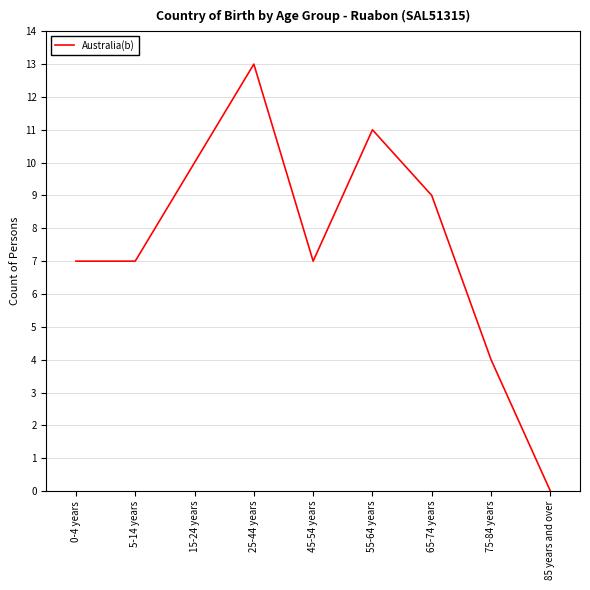

Which has a higher value, 45-54 years or 65-74 years?

65-74 years